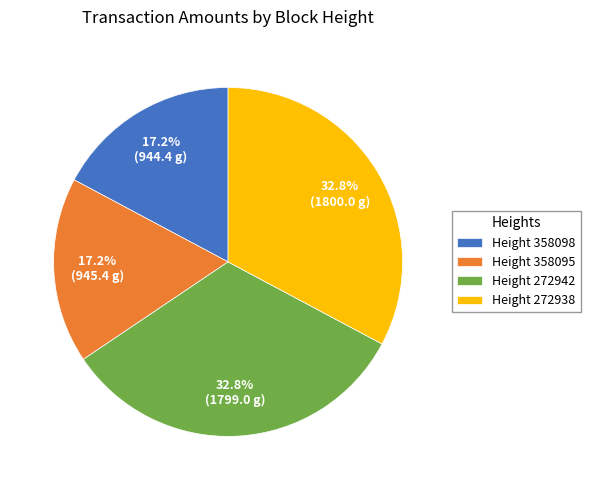

Is there a majority slice in this chart?

No